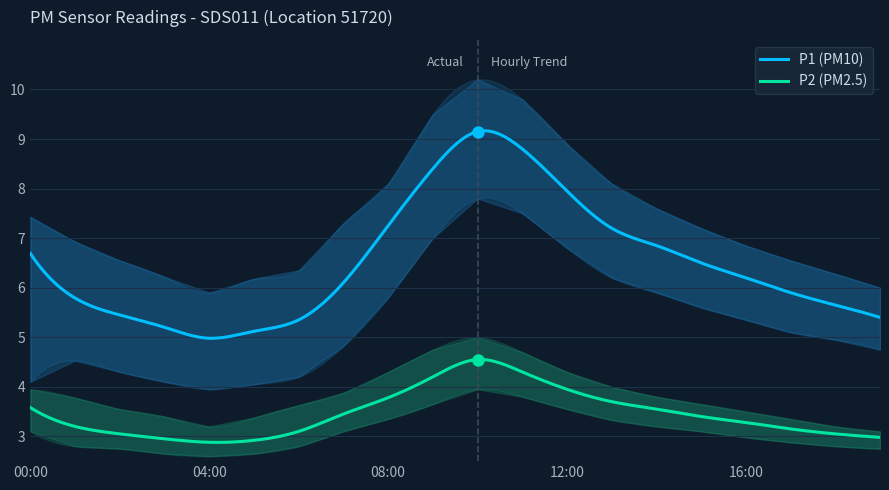

True or false: P1_upper and P1_lower intersect in this chart.

False